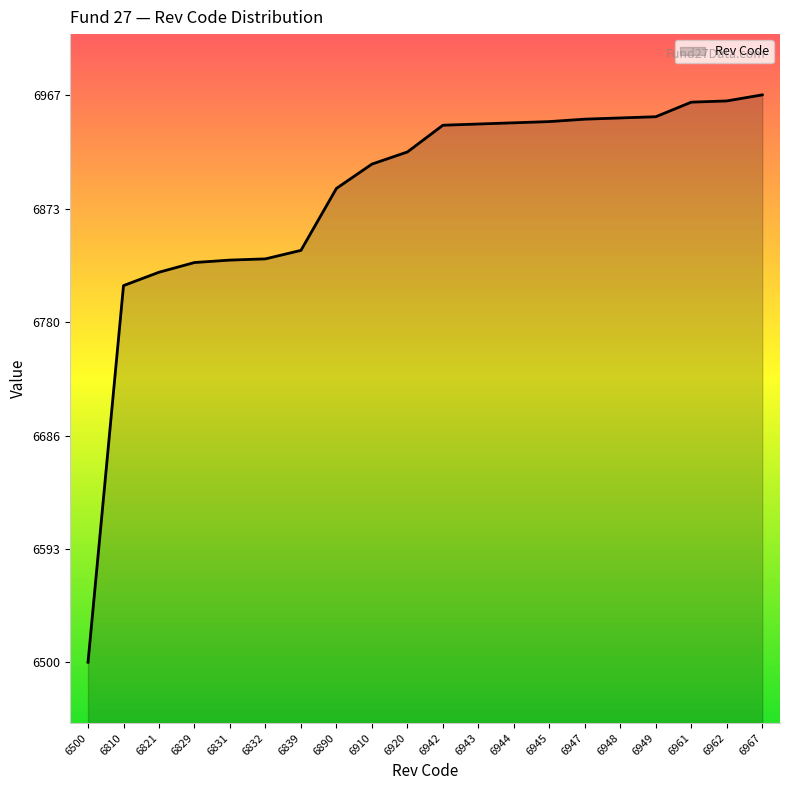

How many values are below 6942?

10